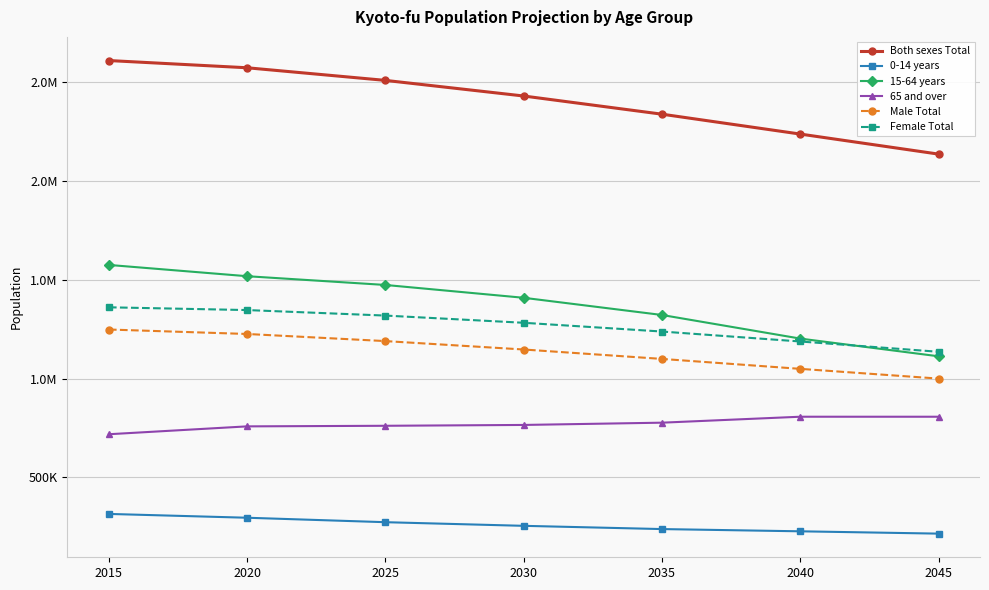

What is the minimum value for 0-14 years?

215872